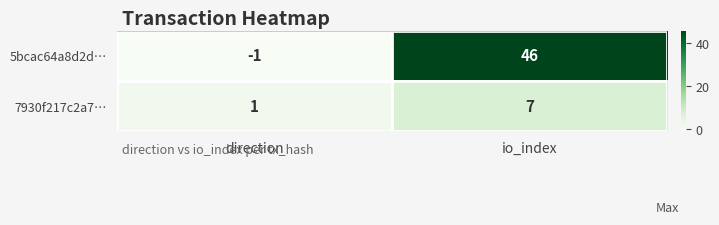

How many data points does each series have?

2